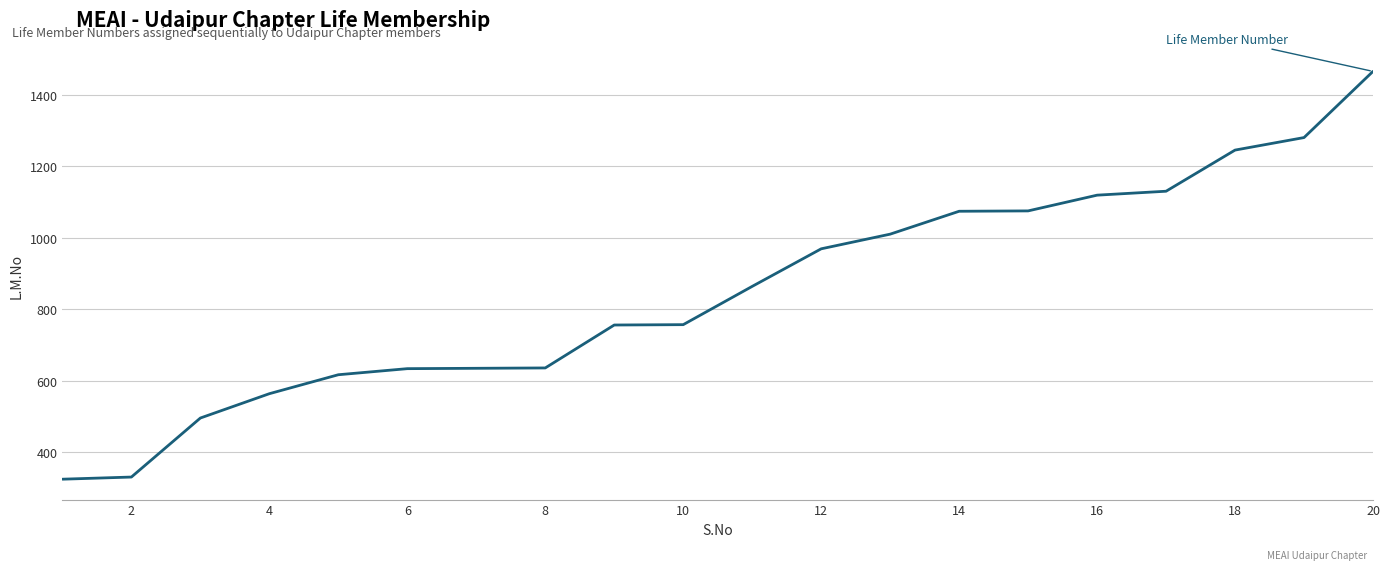

What is the maximum value shown in the chart?

1465